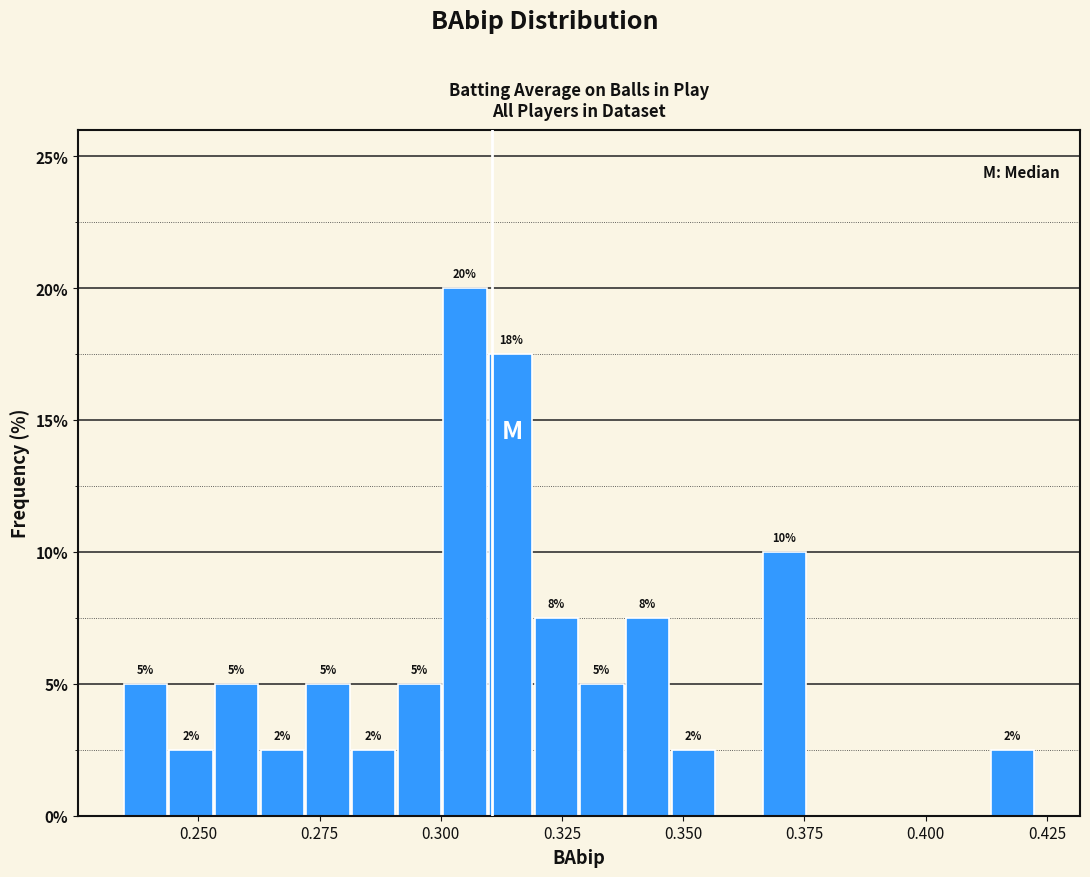

Read against the x-axis, roughly where is the centre of the tallest bar?

0.305